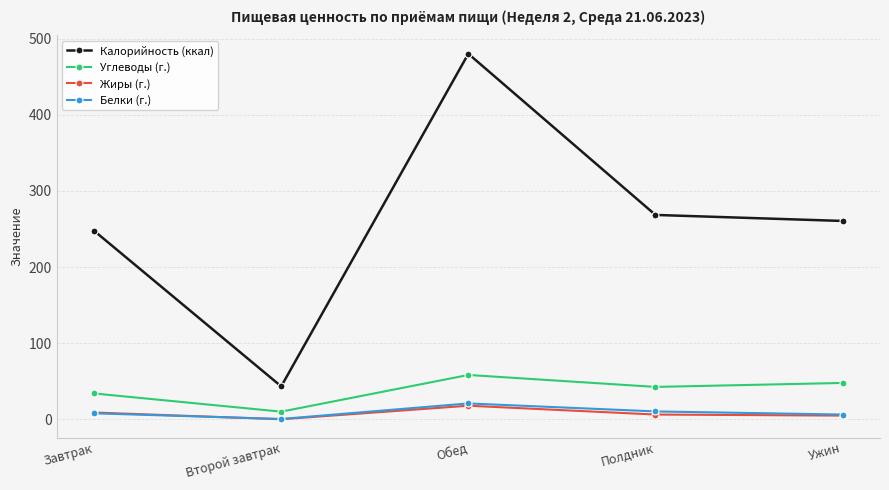

True or false: Калорийность (ккал) and Углеводы (г.) cross at least once.

False